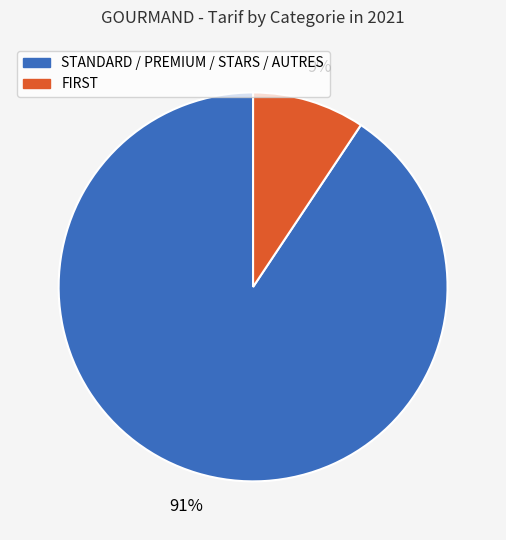

To the nearest percent, what is the average slice percentage?

50%